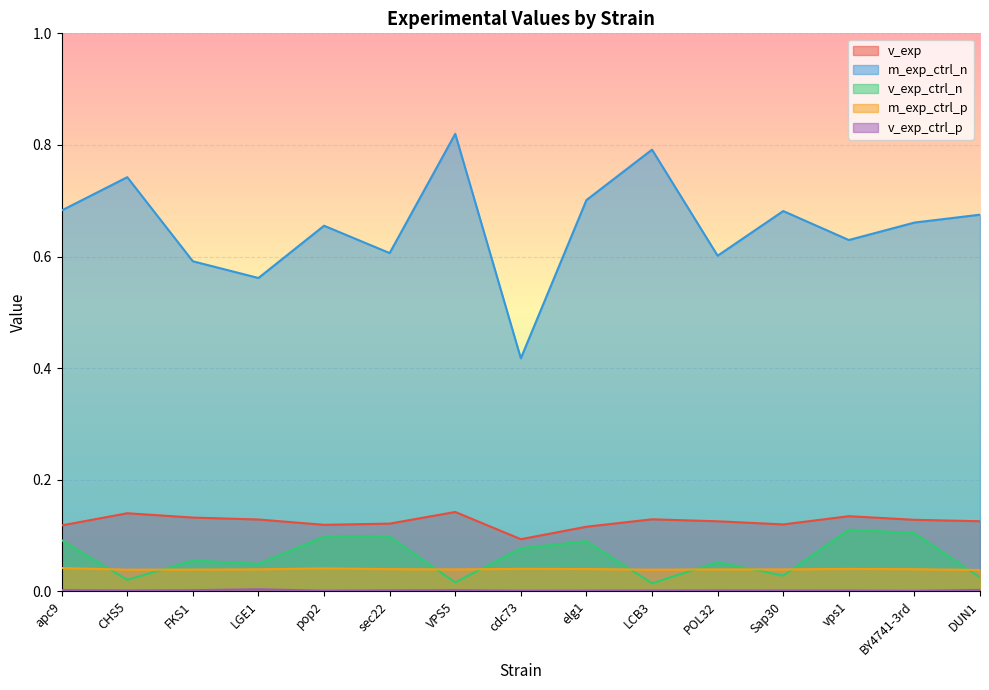

True or false: m_exp_ctrl_p and v_exp_ctrl_n cross at least once.

True